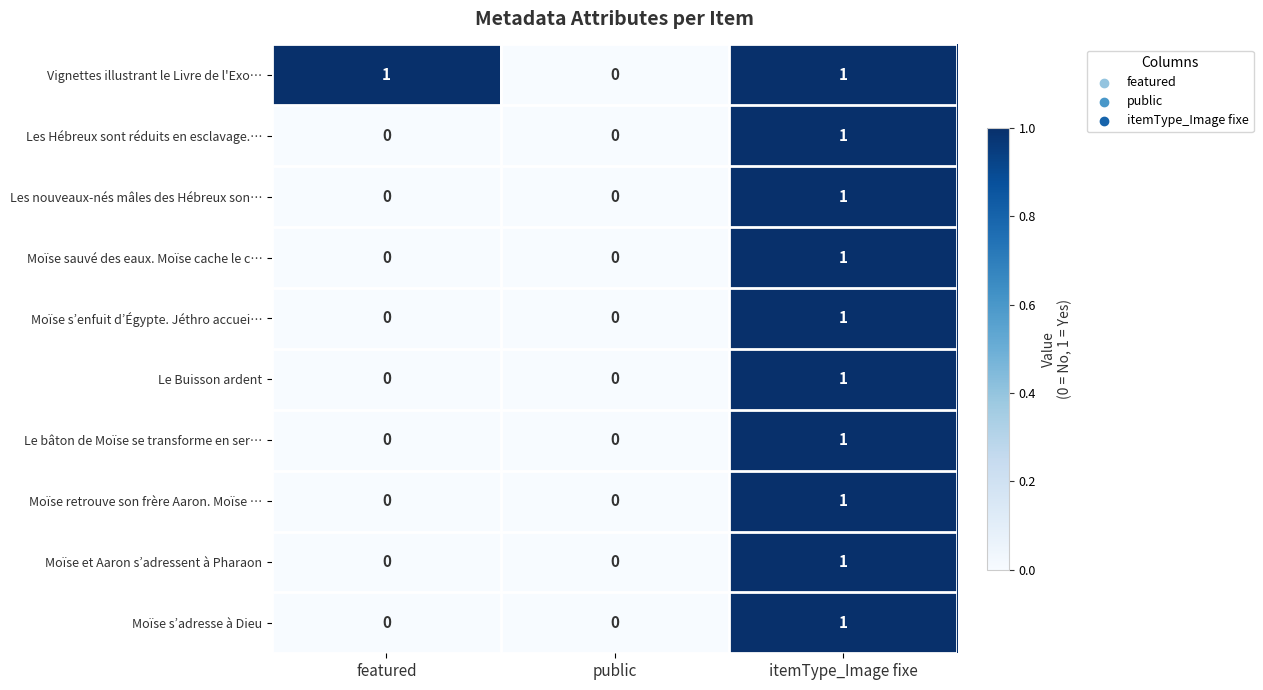

How many categories are shown in the chart?

3